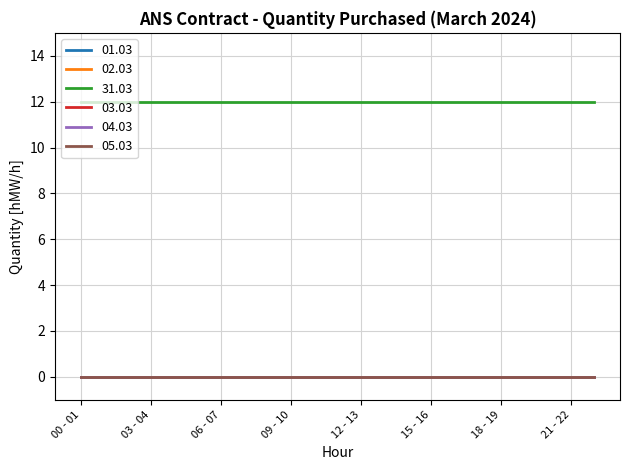

What is the label of the 18th point from the right?

05 - 06